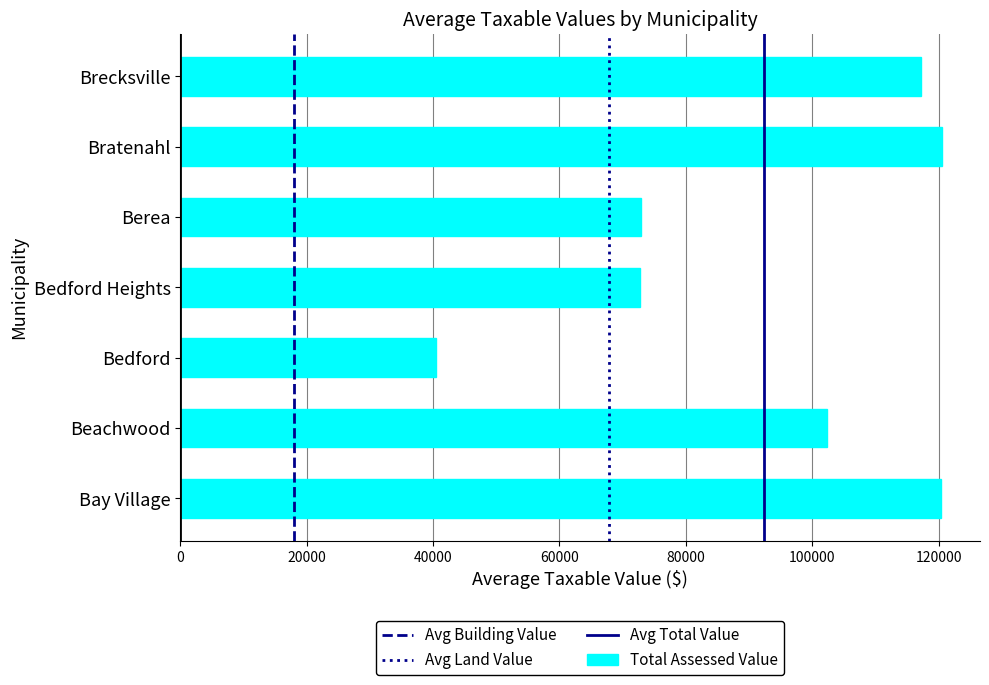

What is the approximate value at Beachwood, to the nearest 10?

102400